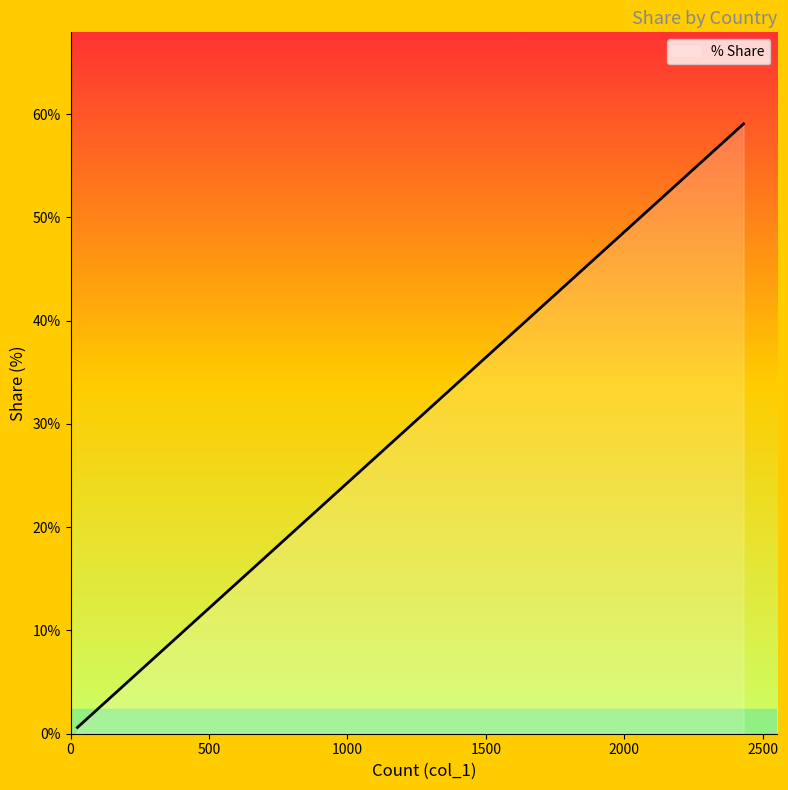

Which category has the highest value across all series?

United States